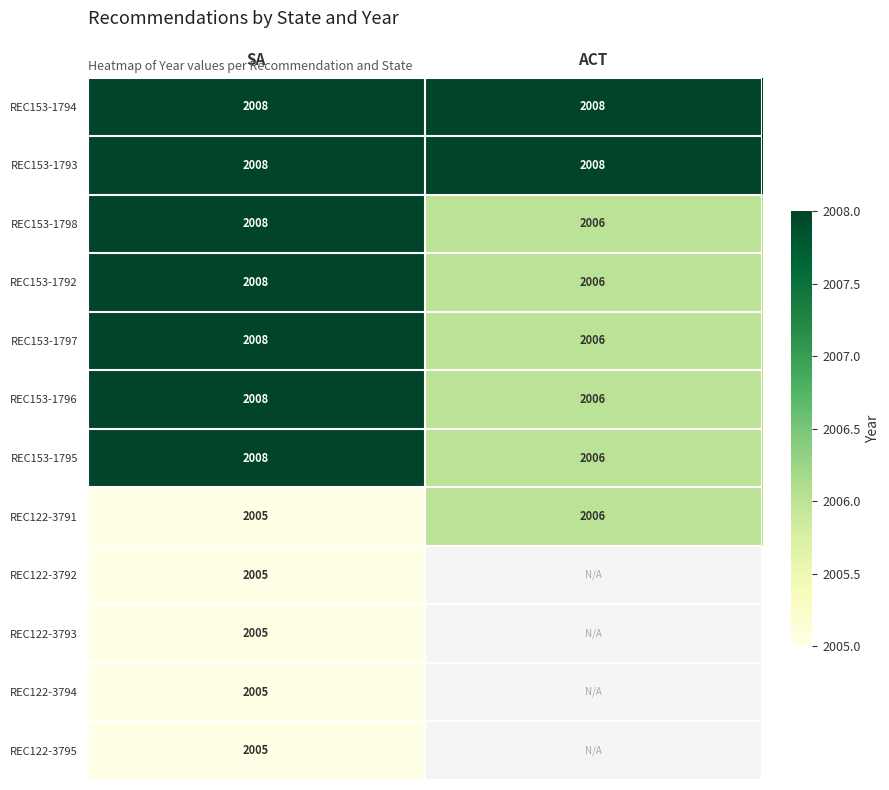

Is the value of REC122-3791 at SA greater than the value of REC153-1795 at ACT?

No